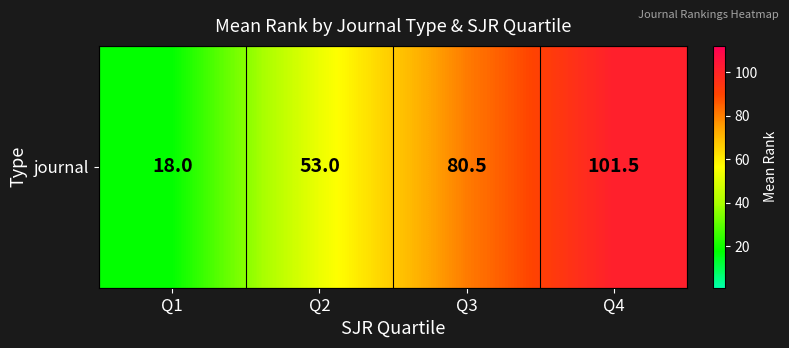

List the labels in order of value, smallest first.

Q1, Q2, Q3, Q4